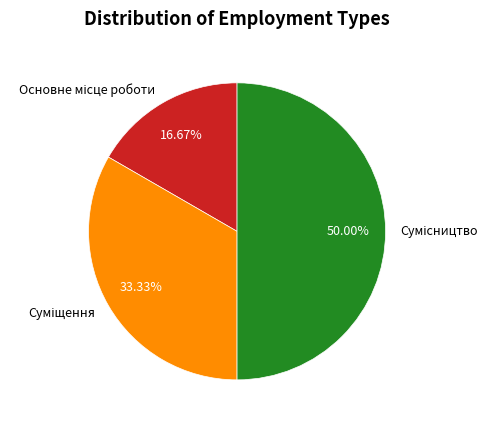

How many slices are in this pie chart?

3